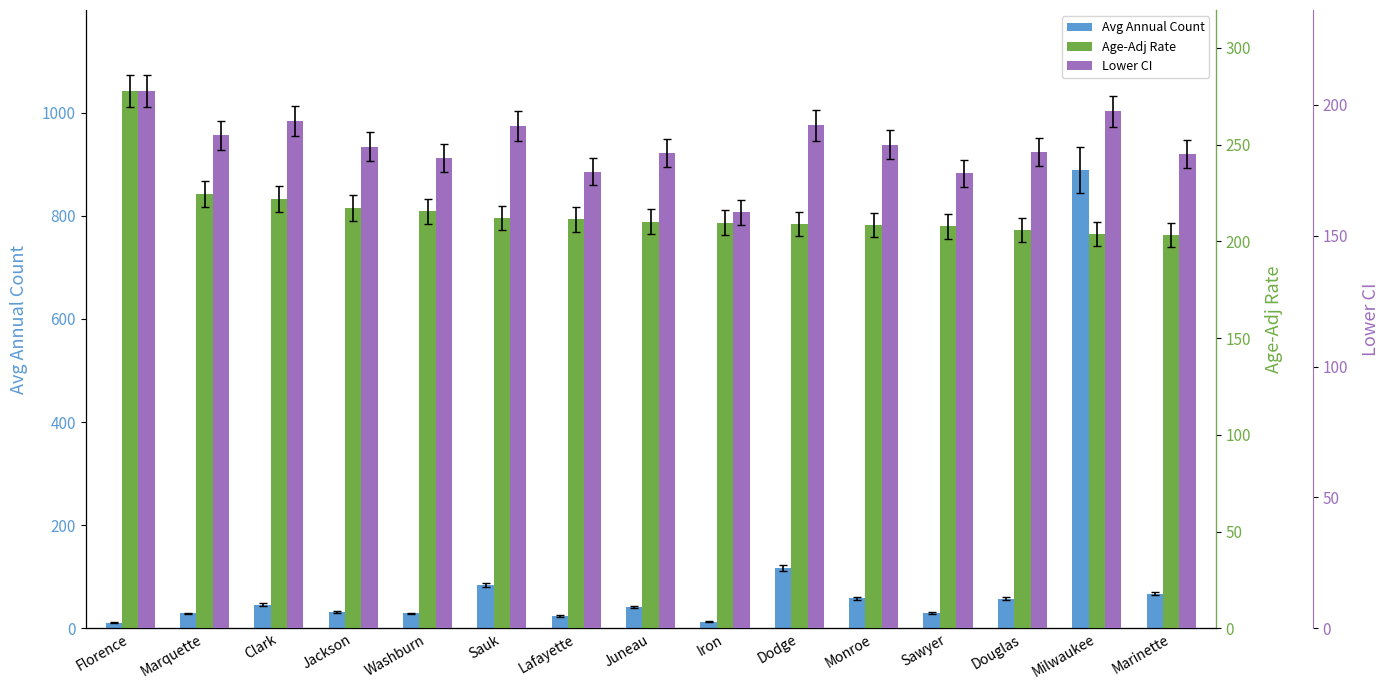

Is it true that Avg Annual Count equals 25.4 at Douglas?

False